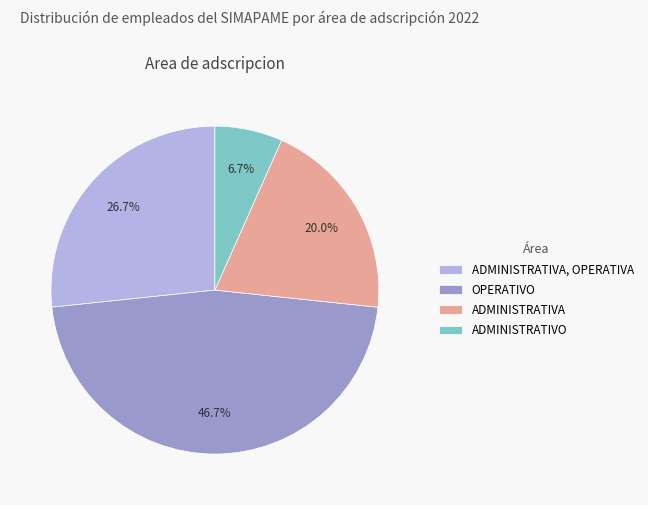

Is there any slice that represents more than half of the pie?

No